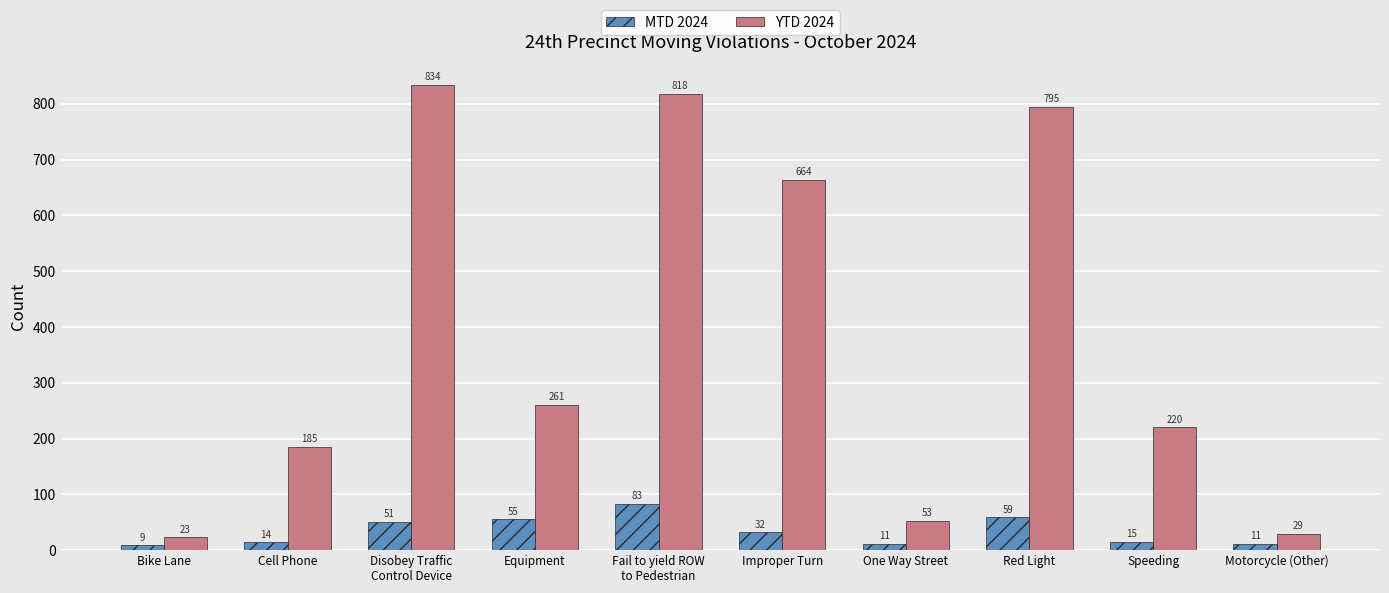

At which label does MTD 2024 first exceed 32?

Disobey Traffic
Control Device